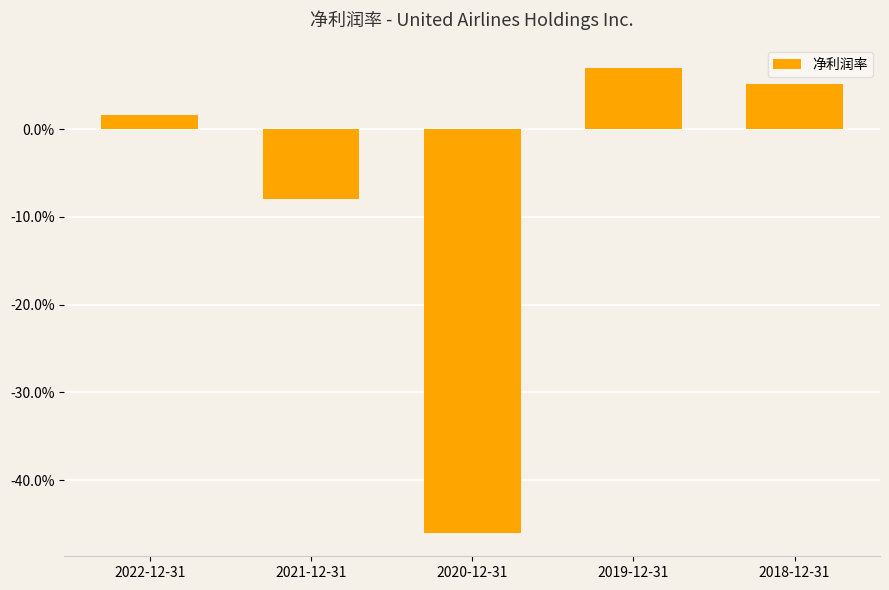

Rank the categories by value from highest to lowest.

2019-12-31, 2018-12-31, 2022-12-31, 2021-12-31, 2020-12-31